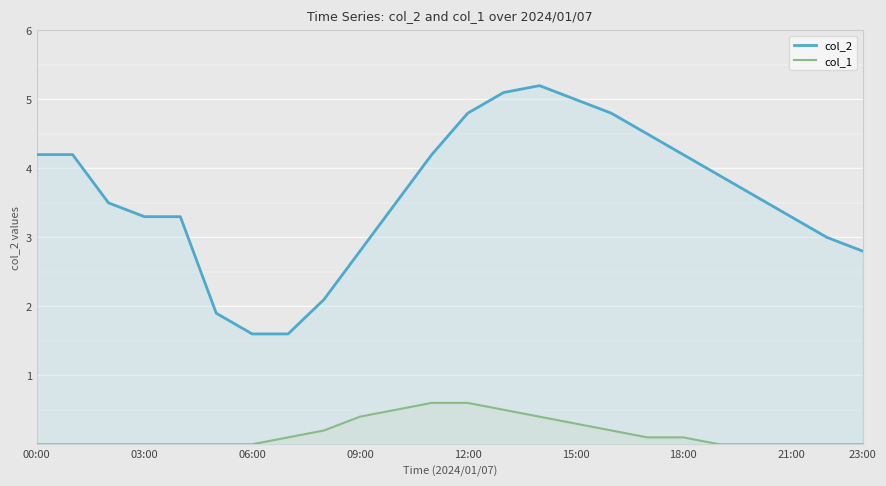

What value does the col_2 series have at 21:00?

3.3